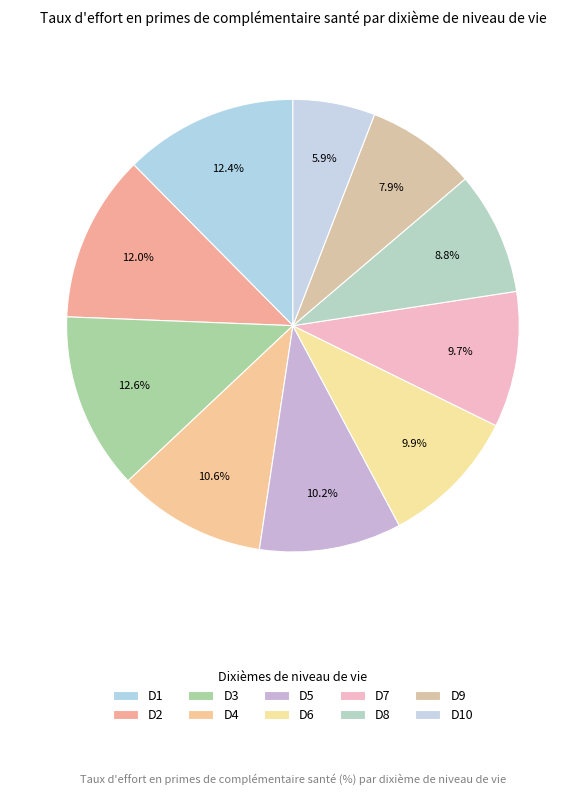

What percentage do D8 and D9 together represent?

16.7%